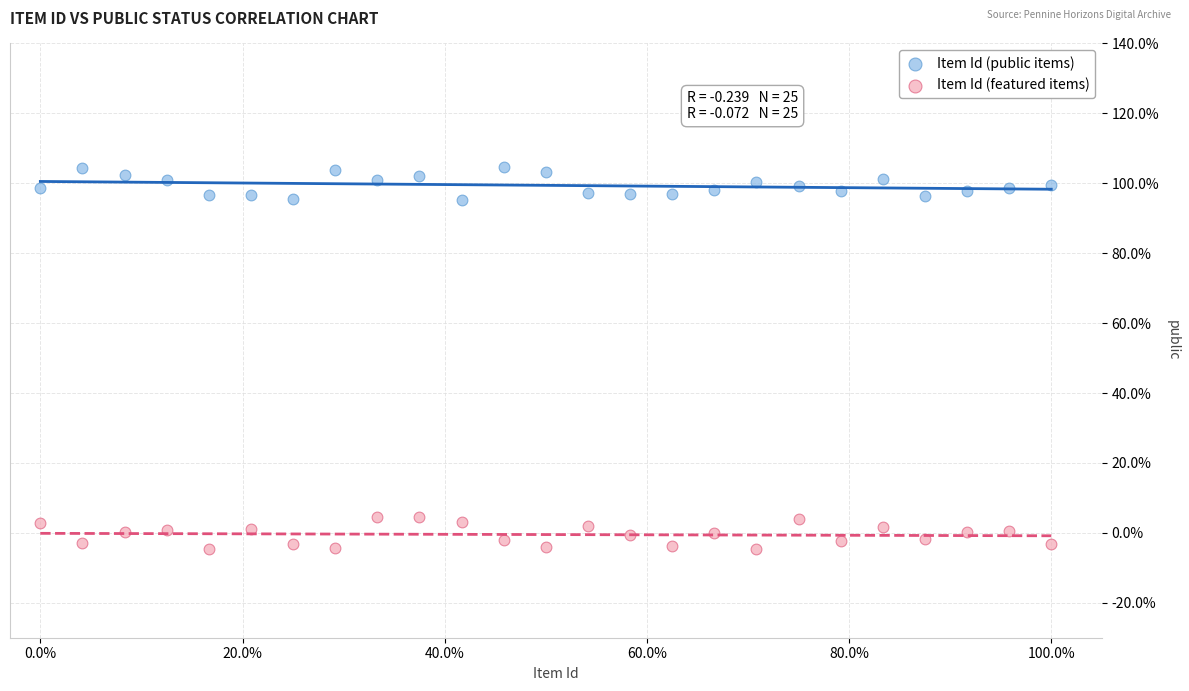

What are all the series names shown in the legend?

Item Id (public items), Item Id (featured items)